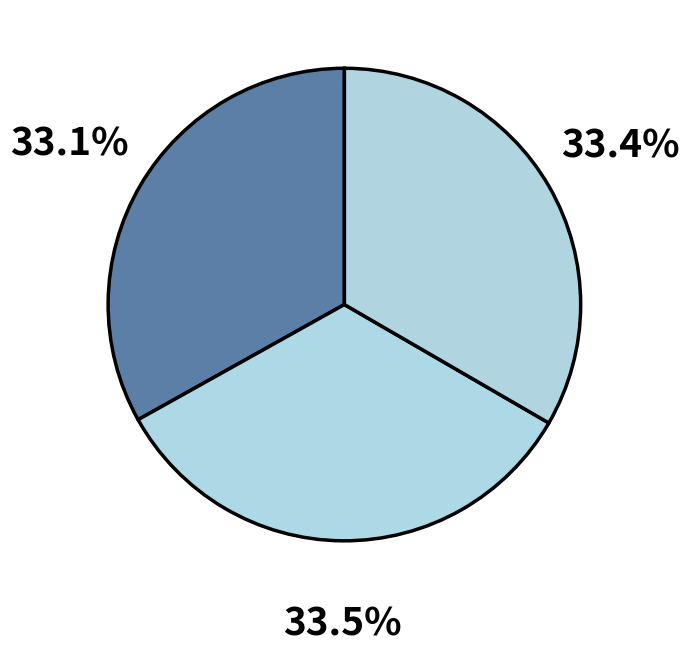

How many slices are in this pie chart?

3